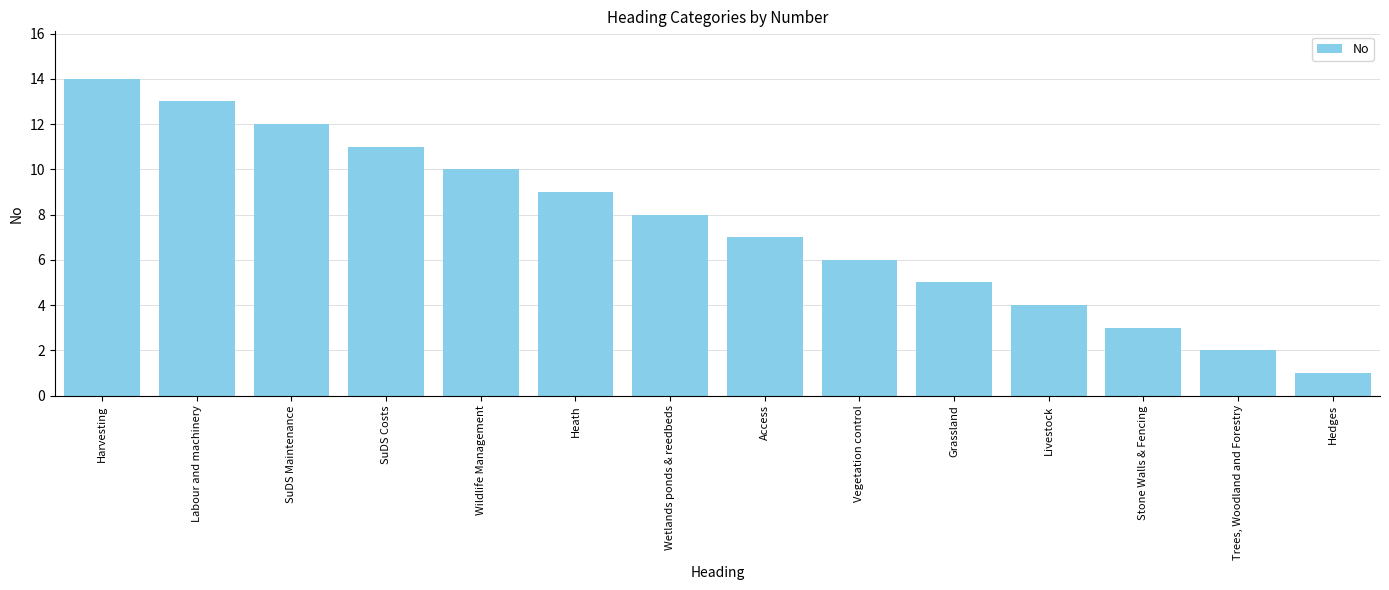

At which category does the chart reach its minimum across all series?

Hedges